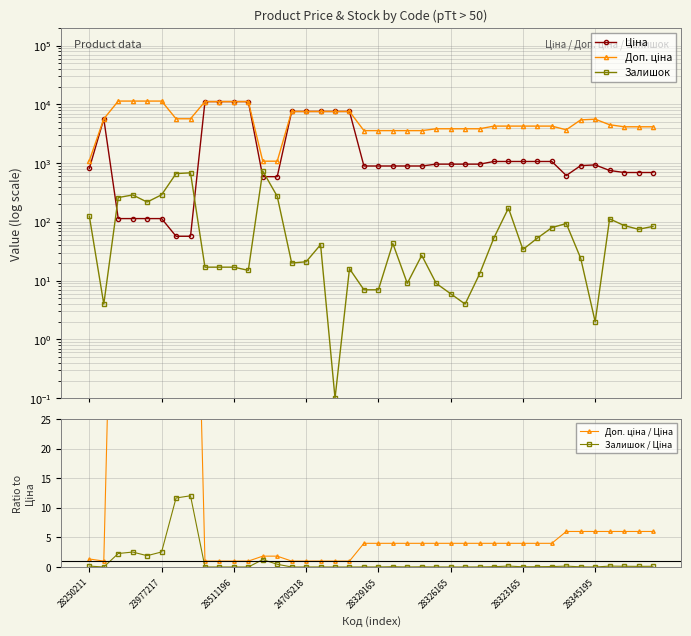

Is the value of Доп. ціна / Ціна at 12 greater than the value of Ціна at 19?

No